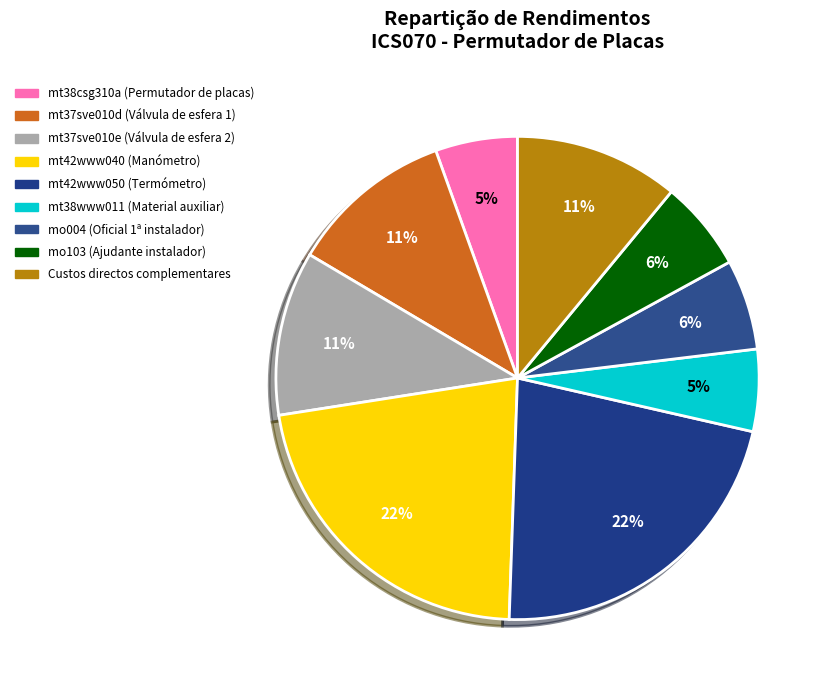

What is the change in value from mt37sve010d (Válvula de esfera 1) to mo004 (Oficial 1ª instalador)?

-0.9